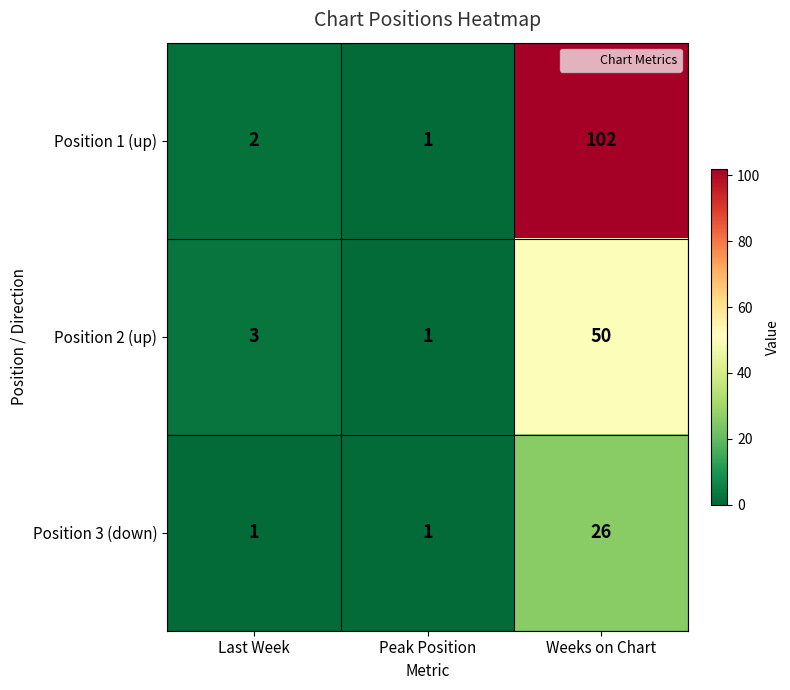

Which series has the largest total across all categories?

Position 1 (up)